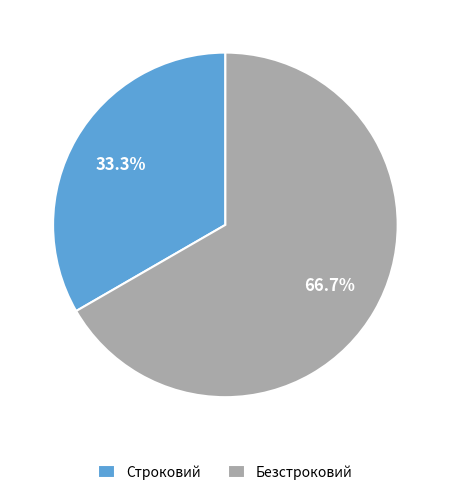

Does Безстроковий represent more than half of the total?

Yes